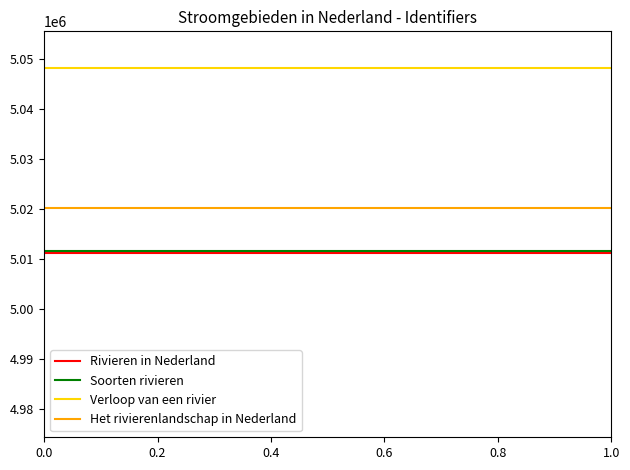

Which series has the largest total across all categories?

Verloop van een rivier